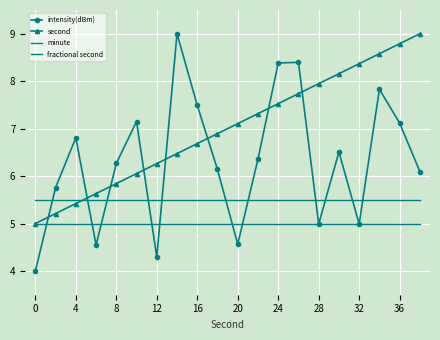

Which series has the largest range (max minus min)?

intensity(dBm)